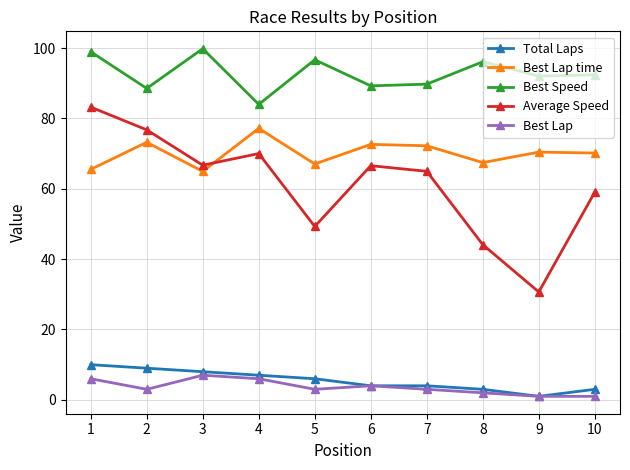

What is the value of the Best Lap point at the 5th from the left?

3.0